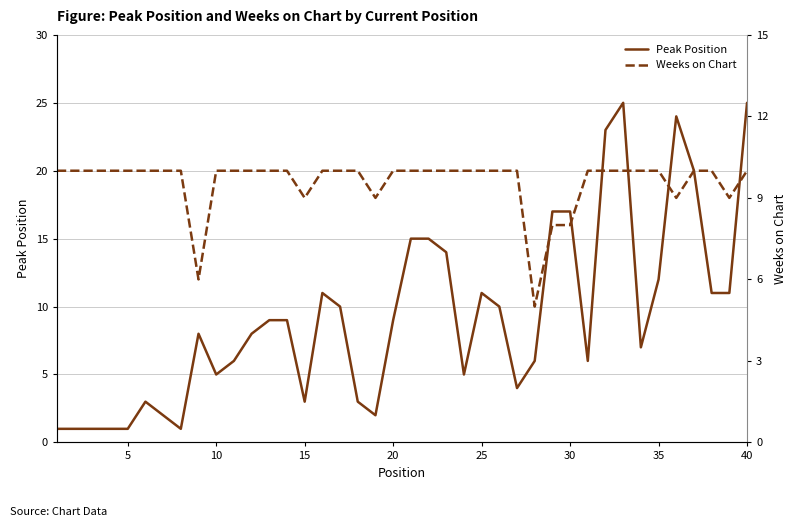

Is it true that Peak Position equals 5 at 10?

True